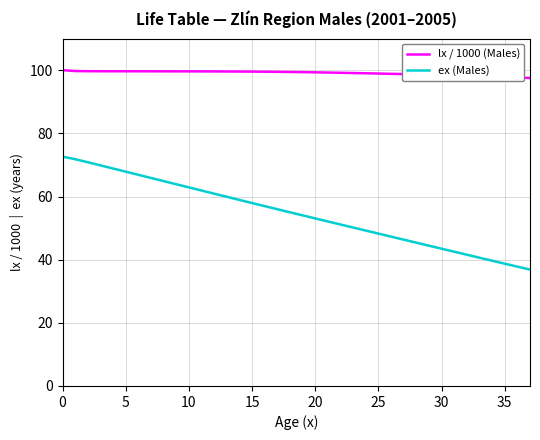

True or false: ex (Males) and lx / 1000 (Males) intersect in this chart.

False